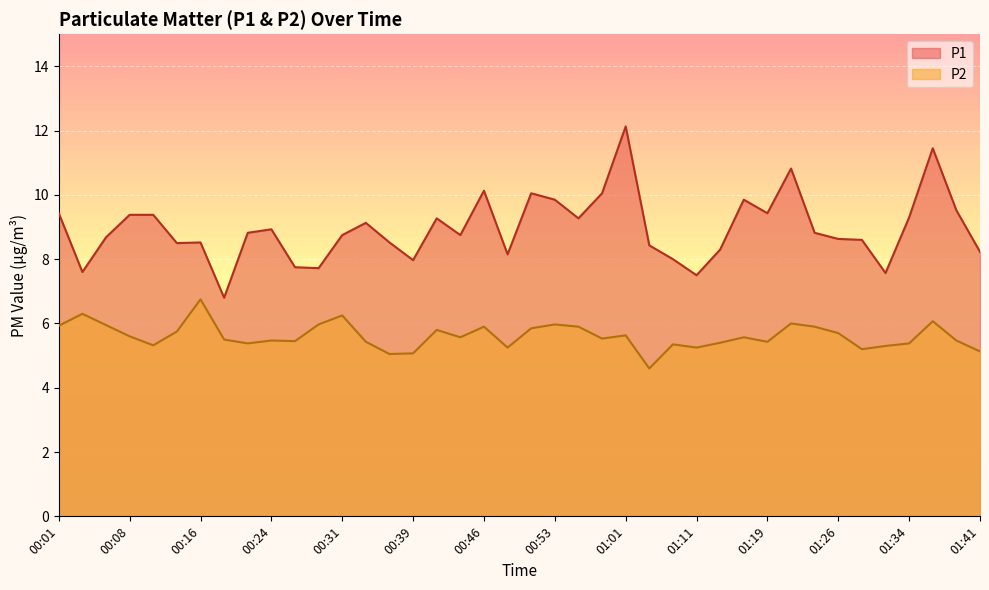

List the series in order of their peak value, highest first.

P1, P2